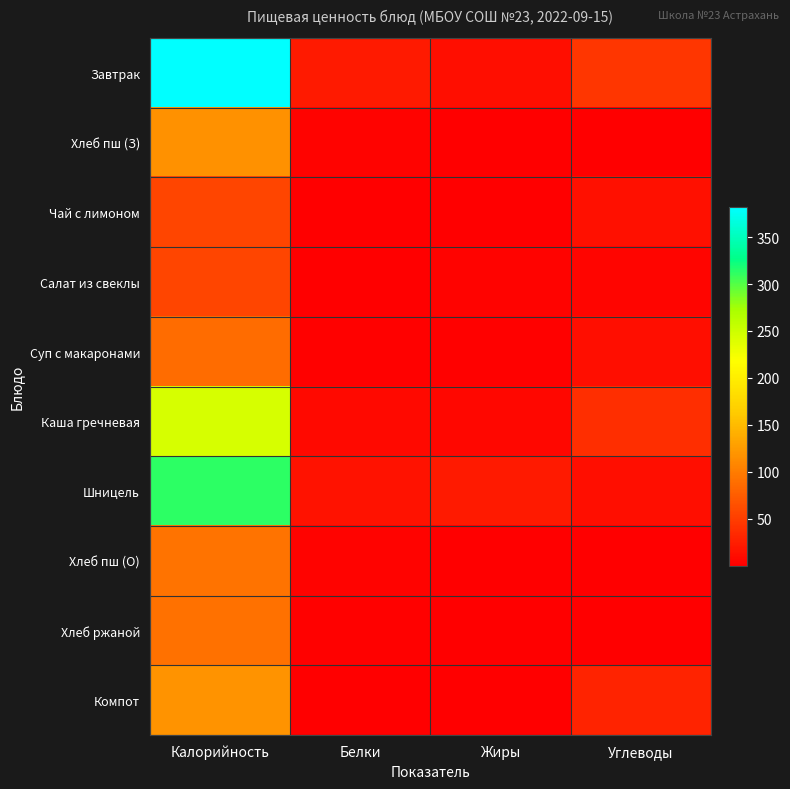

What is the total value across all series at Калорийность?

1557.3